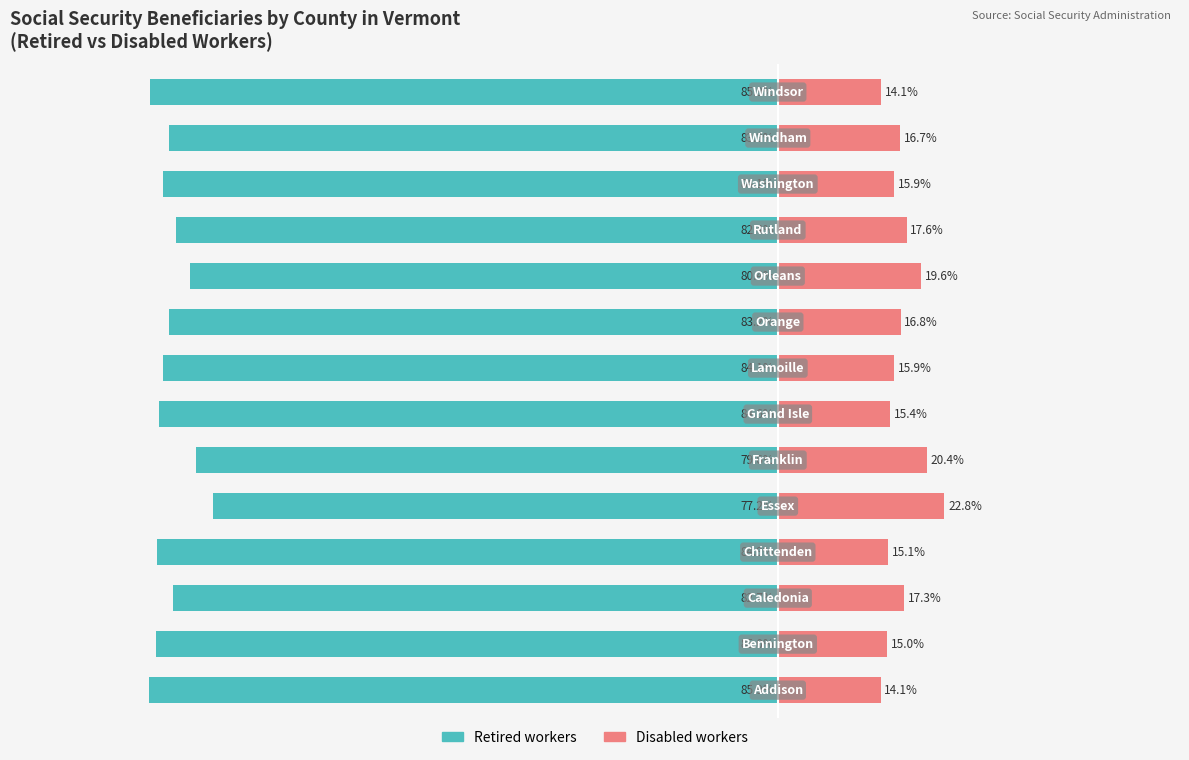

The value of Retired workers at 9 is -29.0. True or false?

False